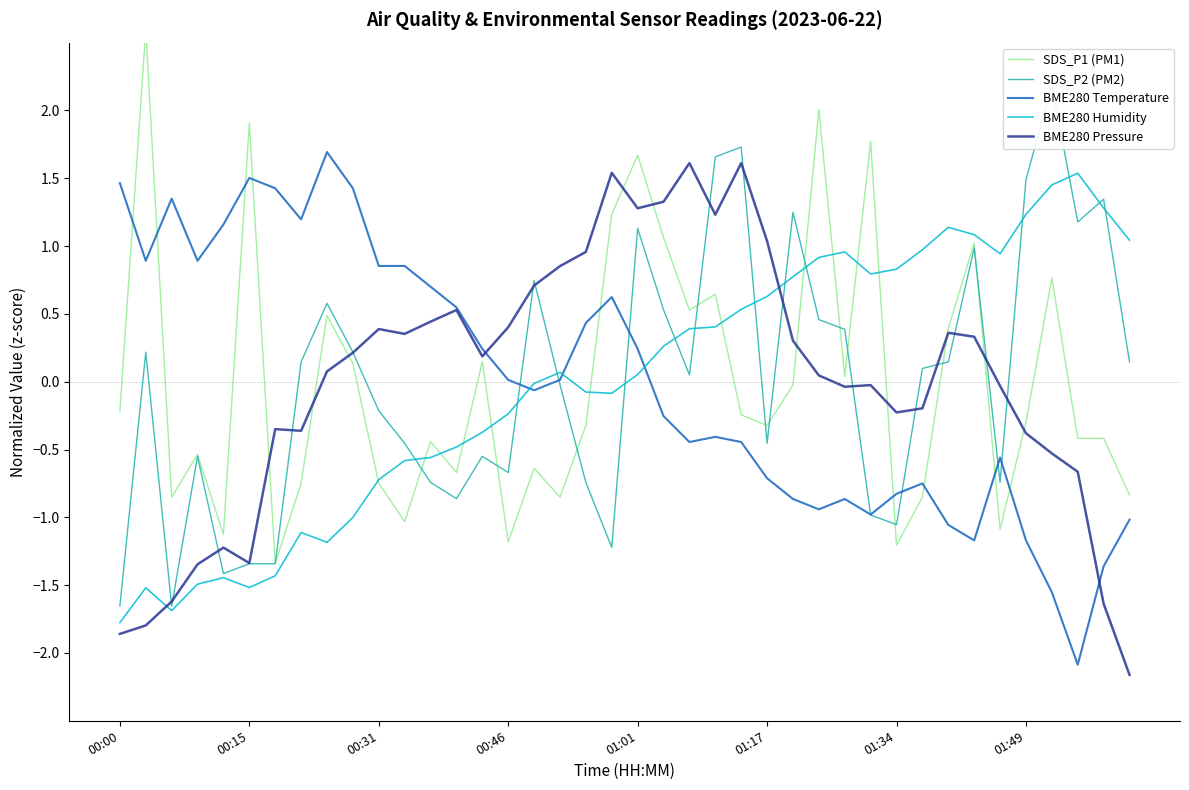

True or false: BME280 Pressure and BME280 Humidity intersect in this chart.

True